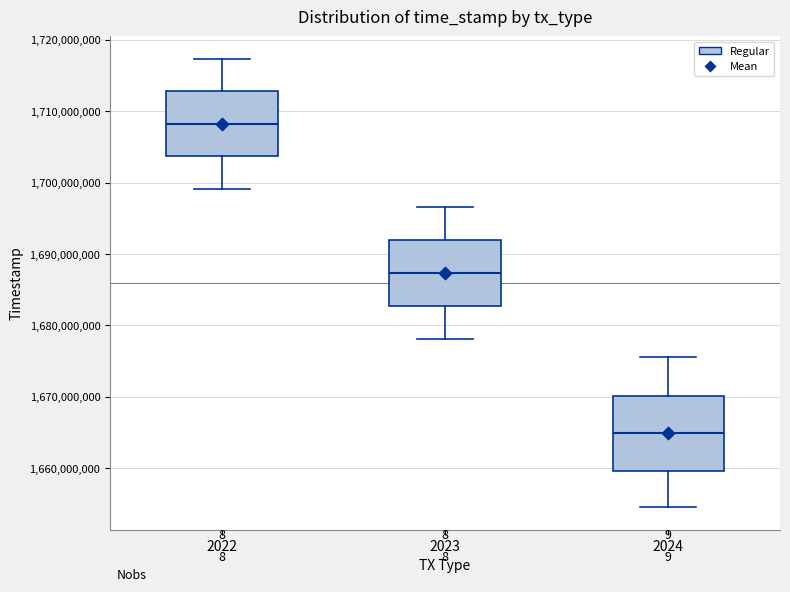

Where does the upper whisker of the box at x = 2022 end on the y-axis? The values are not printed on the chart, so give them approximately, as read against the axis.

1717000000